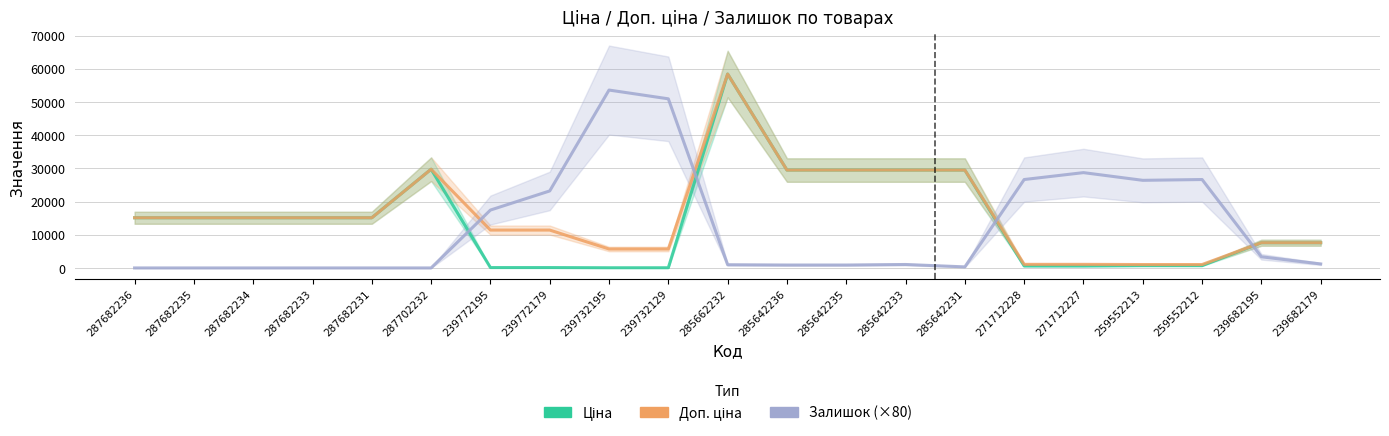

List the series in order of their peak value, highest first.

Ціна, Доп. ціна, Залишок